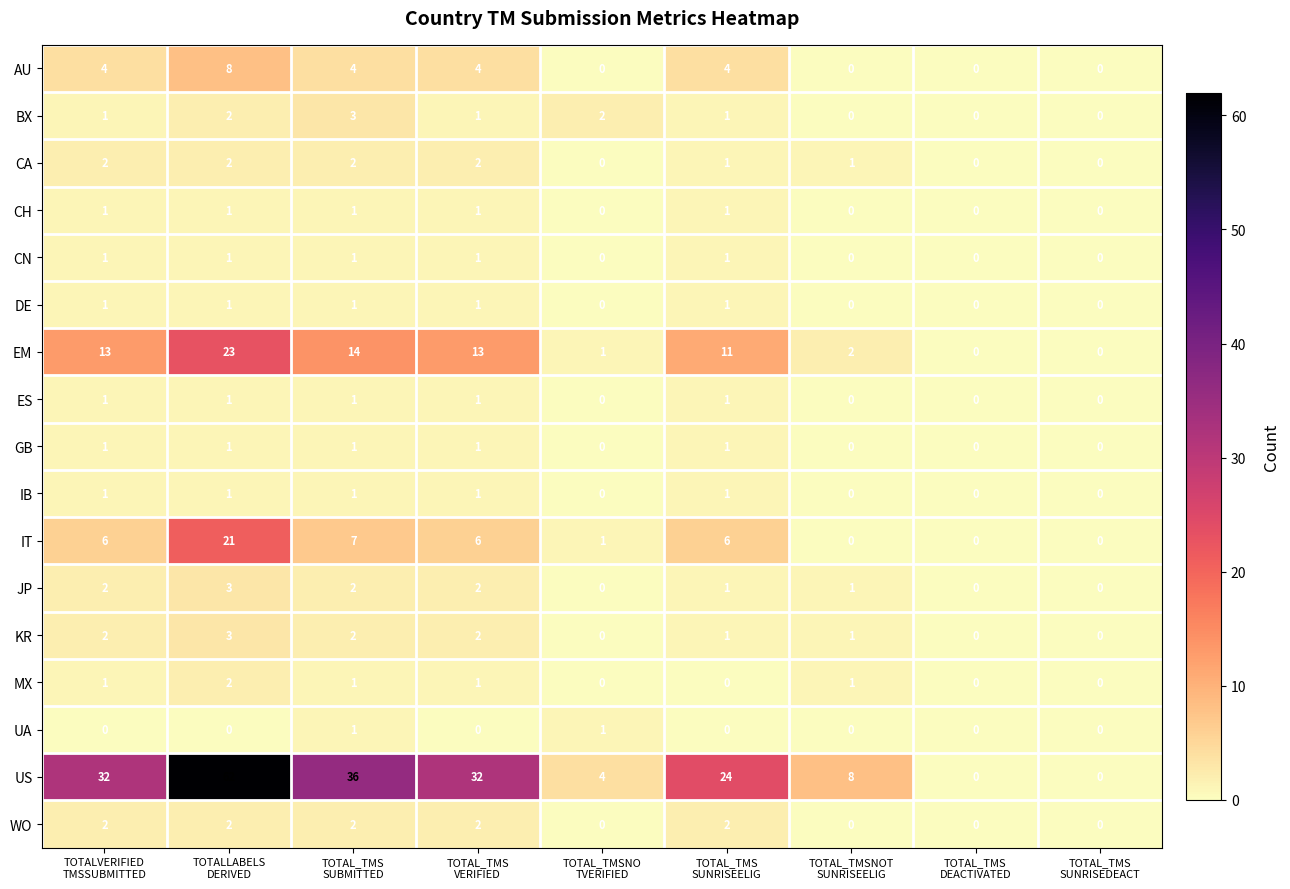

What is the total value across all series at TOTAL_TMSNO
TVERIFIED?

9